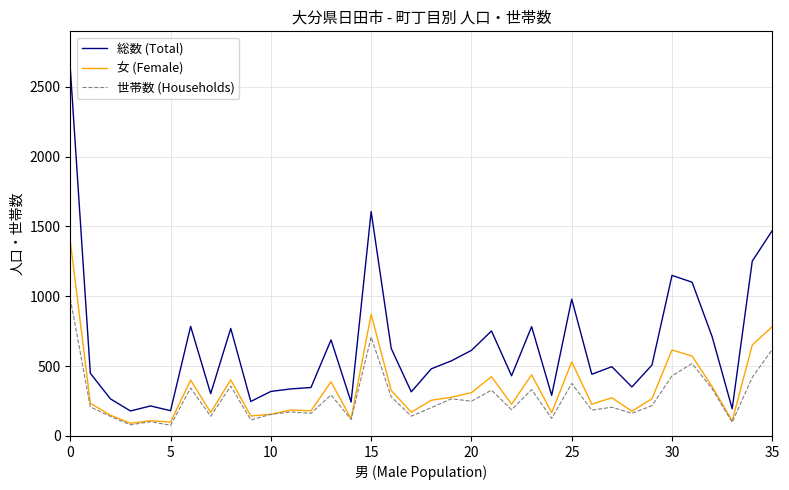

True or false: 総数 (Total) and 世帯数 (Households) cross at least once.

False